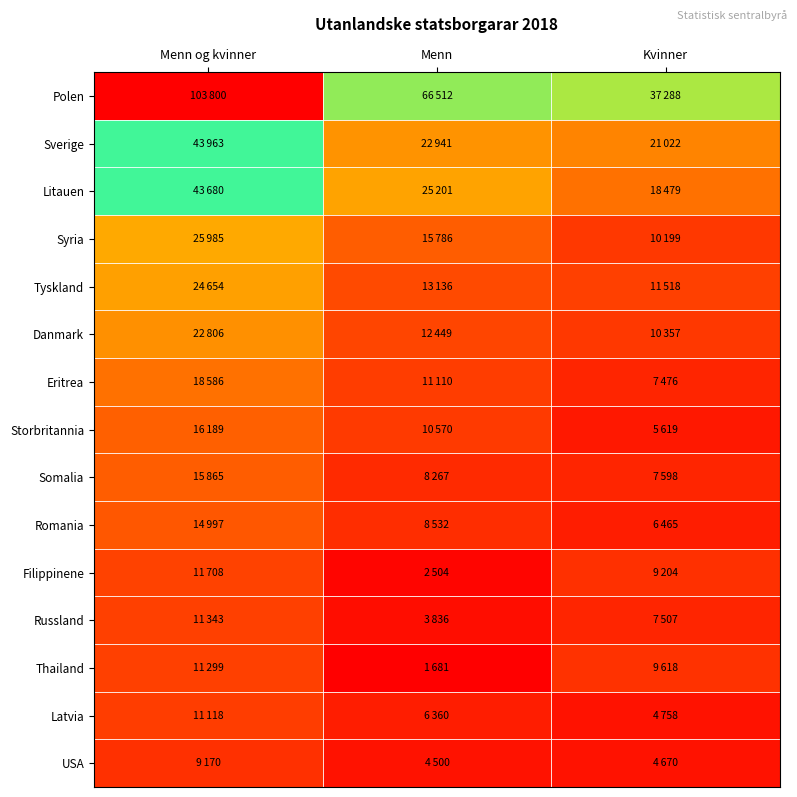

Between Menn og kvinner and Menn, which series saw the biggest shift?

Polen